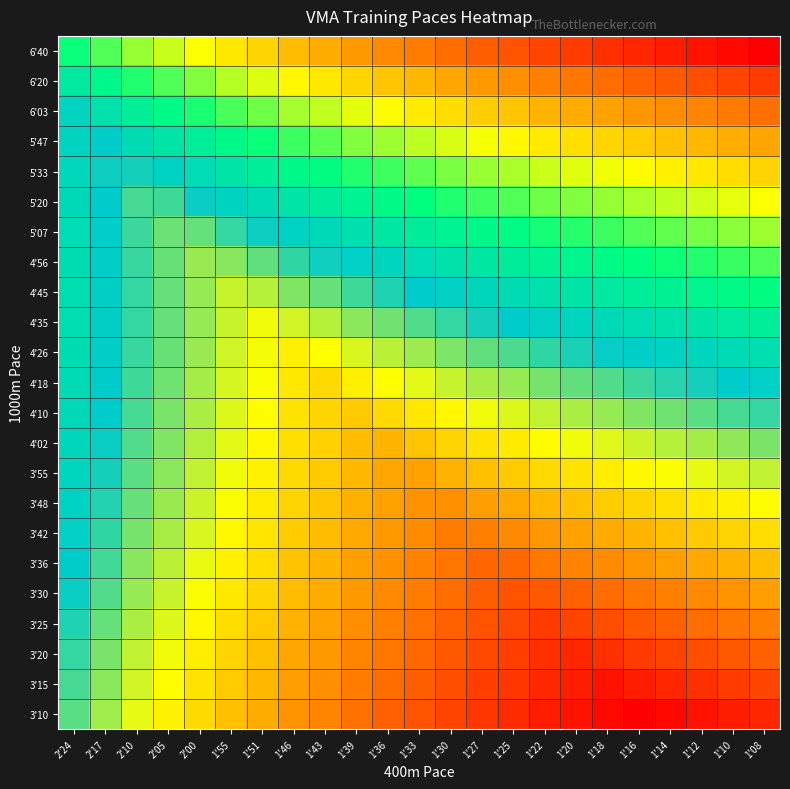

At which category is the sum across all series the highest?

1'43